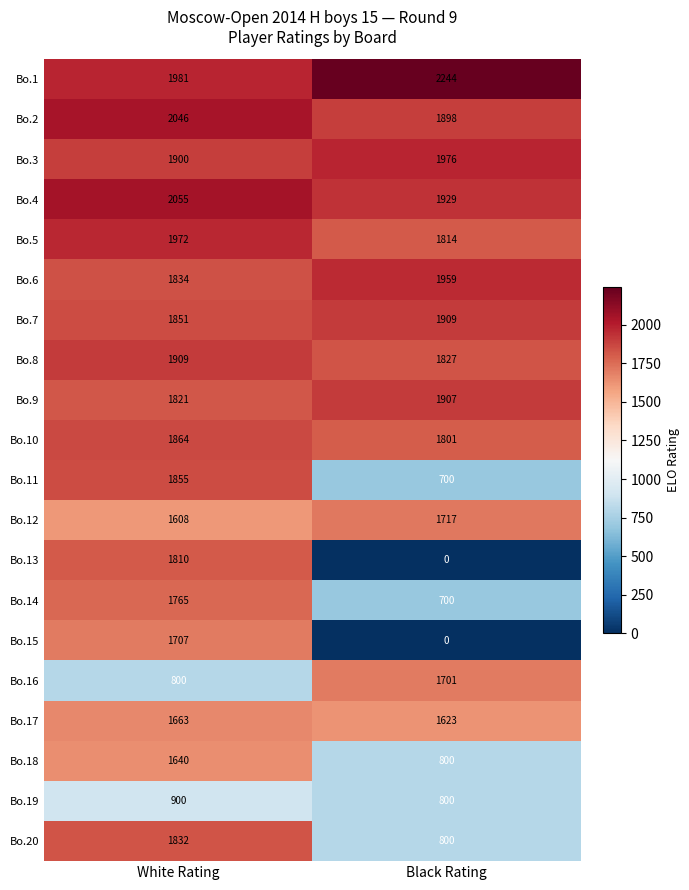

What is the difference between the highest and lowest values at Black Rating?

2244